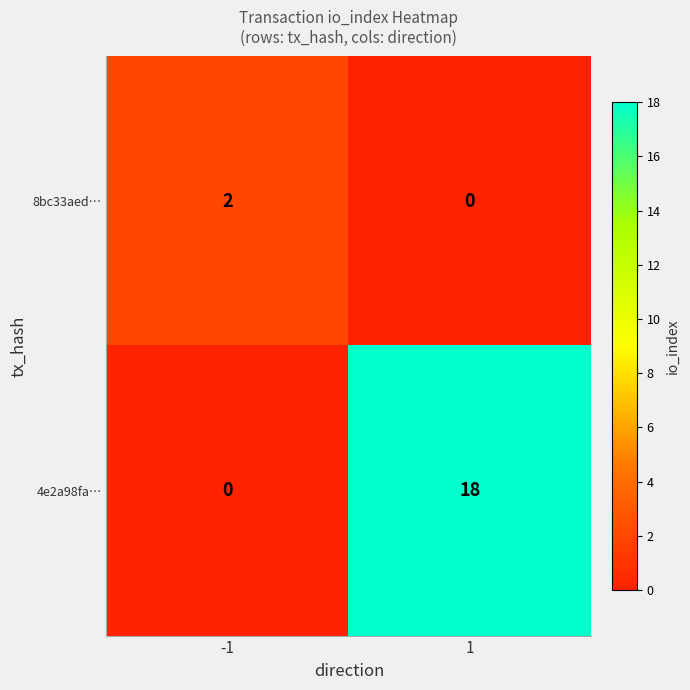

What is the spread (max minus min) of values at 1?

18